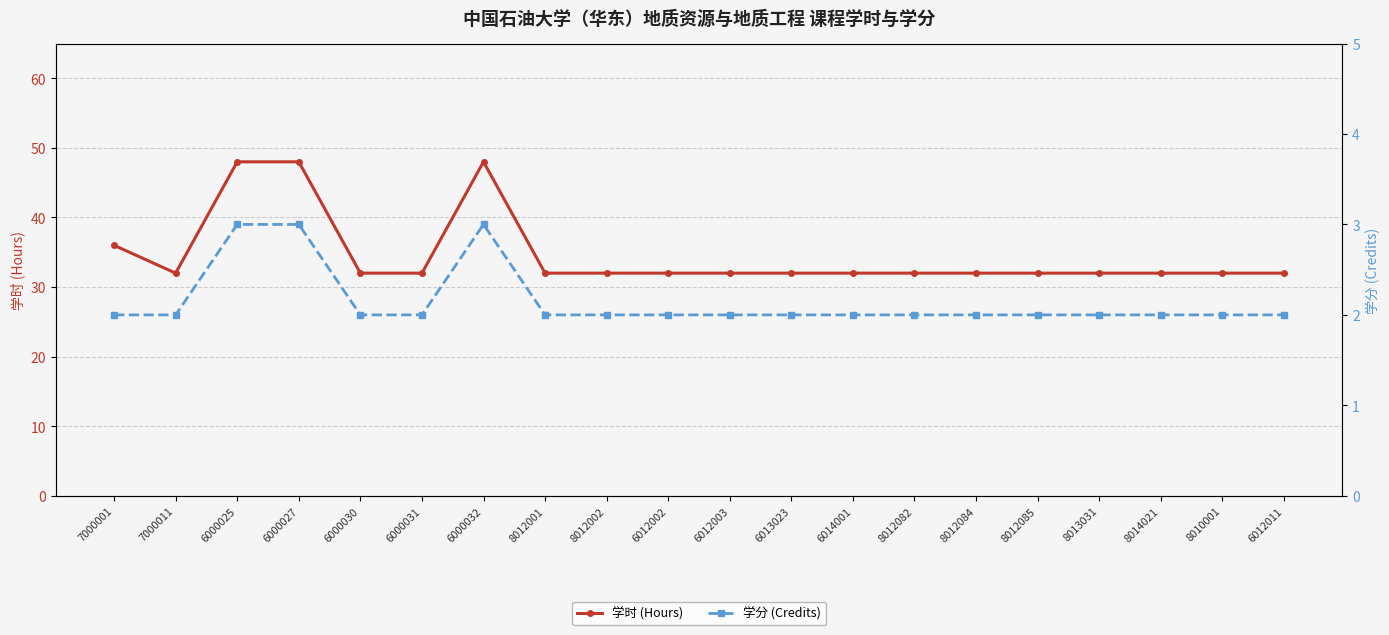

What is the difference between the second highest and second lowest values in the 学分 (Credits) series?

1